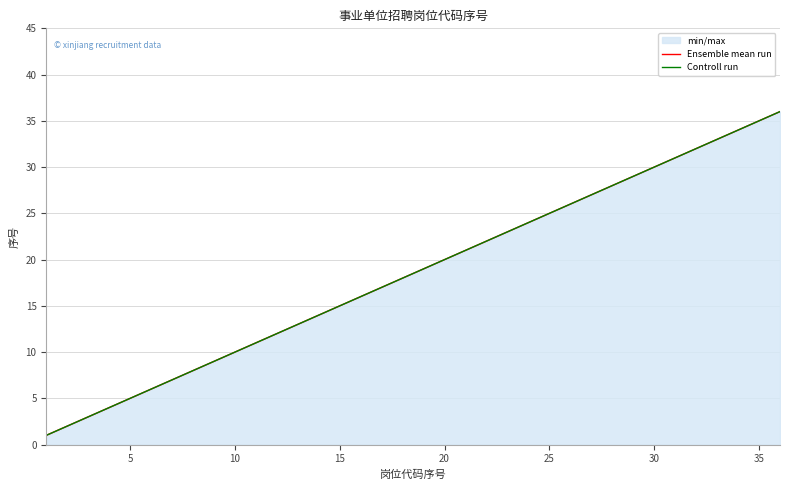

True or false: Ensemble mean run and Controll run cross at least once.

False